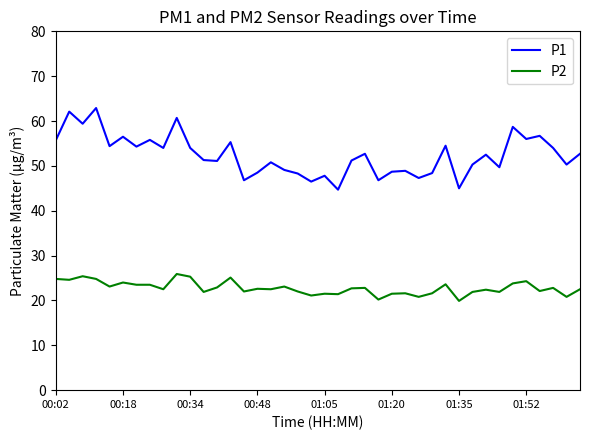

List the series in order of their peak value, highest first.

P1, P2